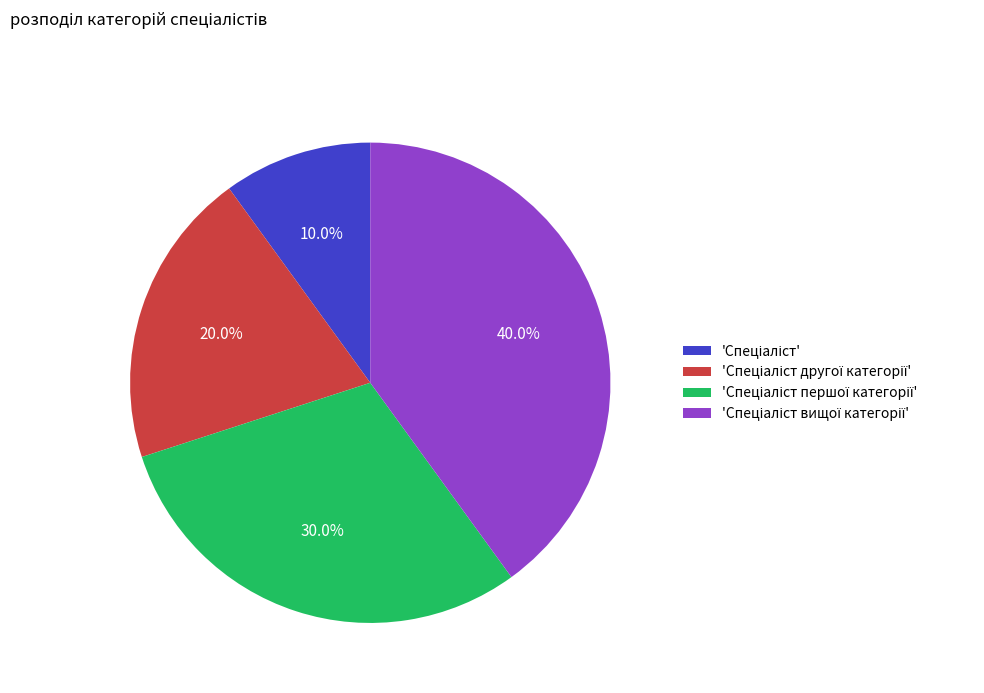

Does any single category account for the majority?

No